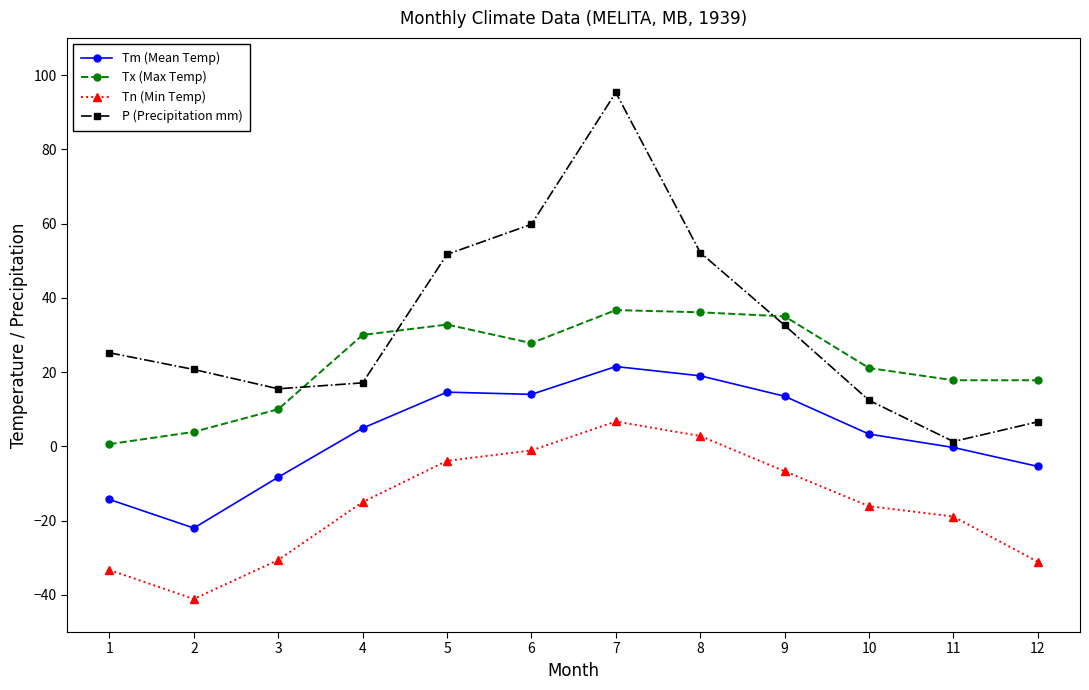

What is the spread (max minus min) of values at 12?

48.9